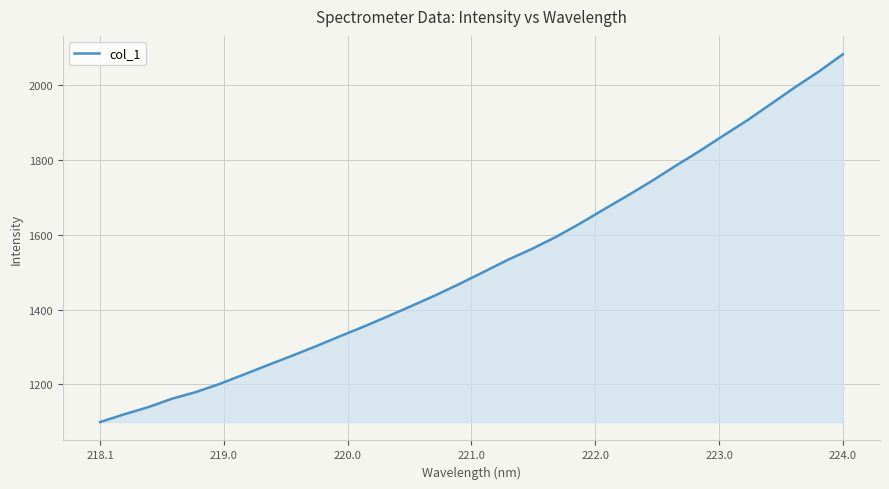

What is the minimum value shown in the chart?

1099.3